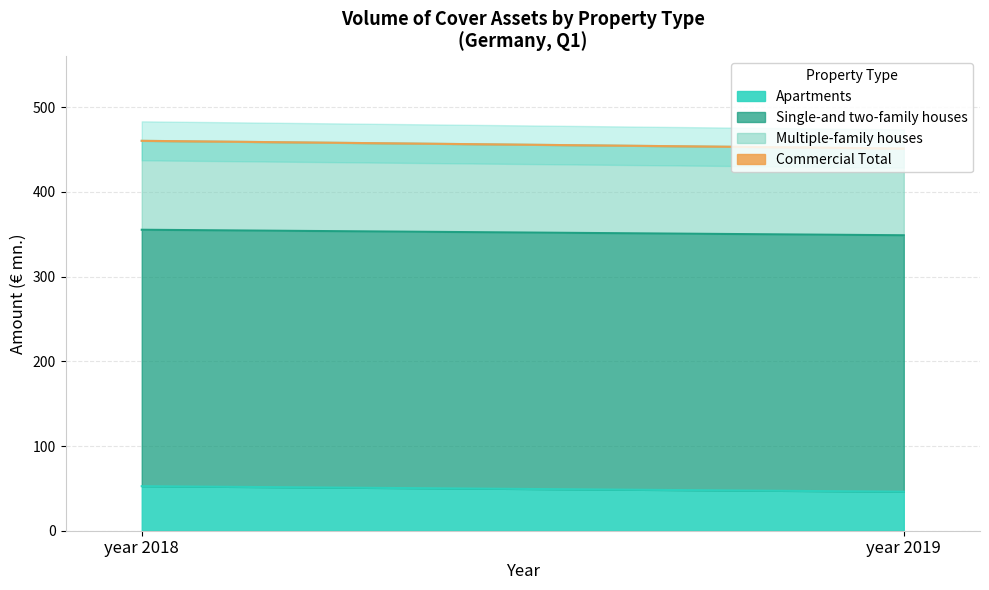

Reading left to right, what are all the values shown in this chart?

Total: year 2018=460.4	year 2019=451.3
Residential Total: year 2018=460.4	year 2019=451.3
Apartments: year 2018=52.6	year 2019=46.1
Single-and two-family houses: year 2018=302.8	year 2019=302.8
Multiple-family houses: year 2018=105.0	year 2019=102.4
Commercial Total: year 2018=0.0	year 2019=0.0